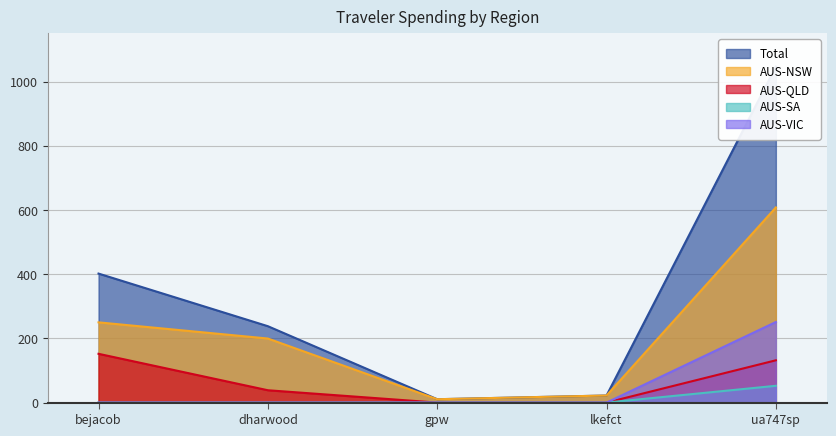

How many lines are shown in the chart?

5